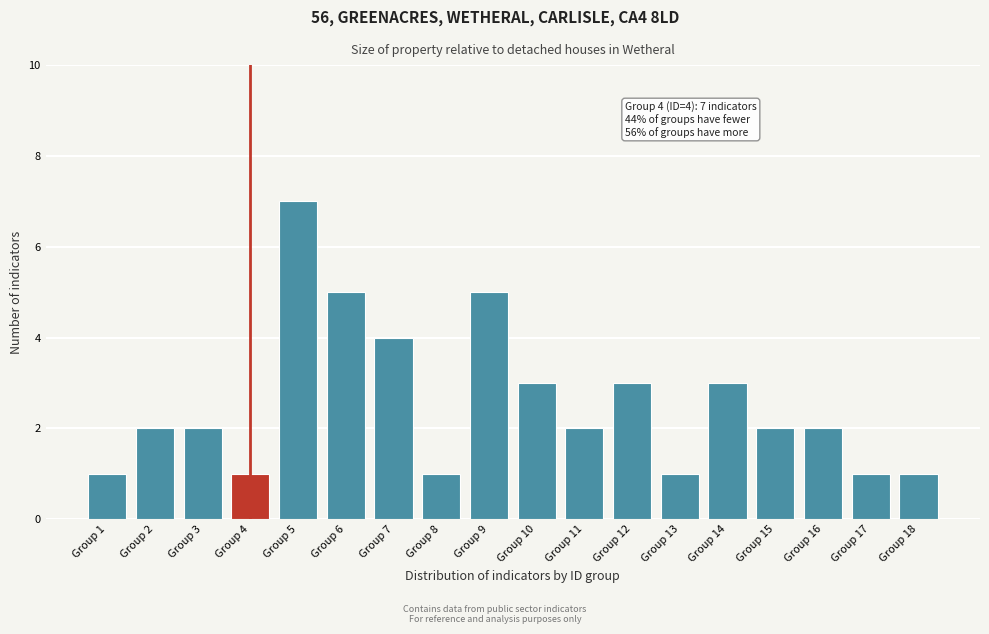

Reading left to right, extract all data points from this chart.

Group 1=1	Group 2=2	Group 3=2	Group 4=1	Group 5=7	Group 6=5	Group 7=4	Group 8=1	Group 9=5	Group 10=3	Group 11=2	Group 12=3	Group 13=1	Group 14=3	Group 15=2	Group 16=2	Group 17=1	Group 18=1